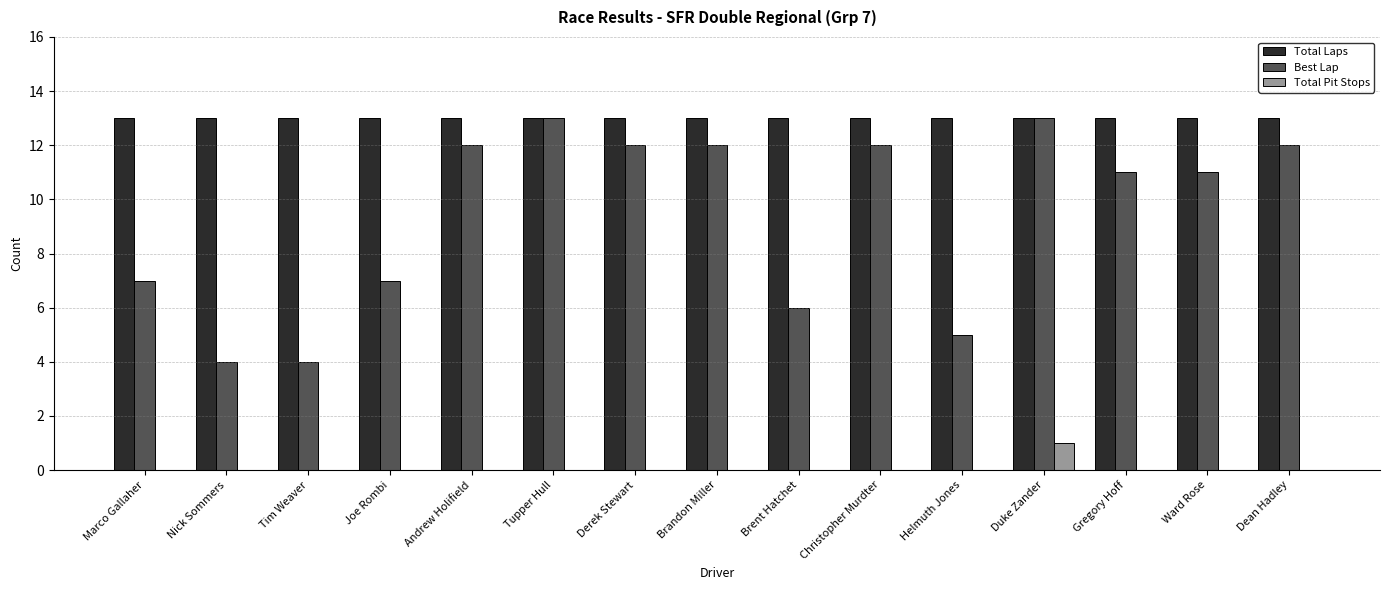

Reading left to right, list all the values displayed in this chart.

Total Laps: Marco Gallaher=13	Nick Sommers=13	Tim Weaver=13	Joe Rombi=13	Andrew Holifield=13	Tupper Hull=13	Derek Stewart=13	Brandon Miller=13	Brent Hatchet=13	Christopher Murdter=13	Helmuth Jones=13	Duke Zander=13	Gregory Hoff=13	Ward Rose=13	Dean Hadley=13
Best Lap: Marco Gallaher=7	Nick Sommers=4	Tim Weaver=4	Joe Rombi=7	Andrew Holifield=12	Tupper Hull=13	Derek Stewart=12	Brandon Miller=12	Brent Hatchet=6	Christopher Murdter=12	Helmuth Jones=5	Duke Zander=13	Gregory Hoff=11	Ward Rose=11	Dean Hadley=12
Total Pit Stops: Marco Gallaher=0	Nick Sommers=0	Tim Weaver=0	Joe Rombi=0	Andrew Holifield=0	Tupper Hull=0	Derek Stewart=0	Brandon Miller=0	Brent Hatchet=0	Christopher Murdter=0	Helmuth Jones=0	Duke Zander=1	Gregory Hoff=0	Ward Rose=0	Dean Hadley=0